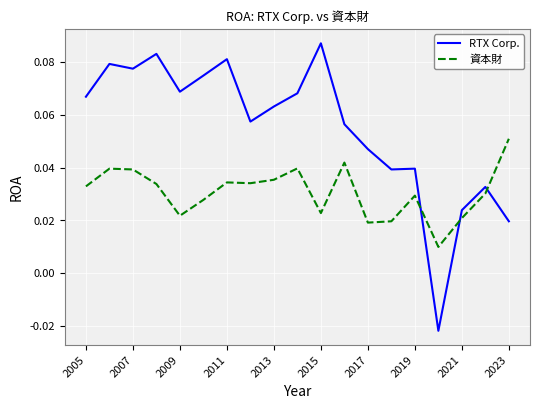

Which series has the largest range (max minus min)?

RTX Corp.